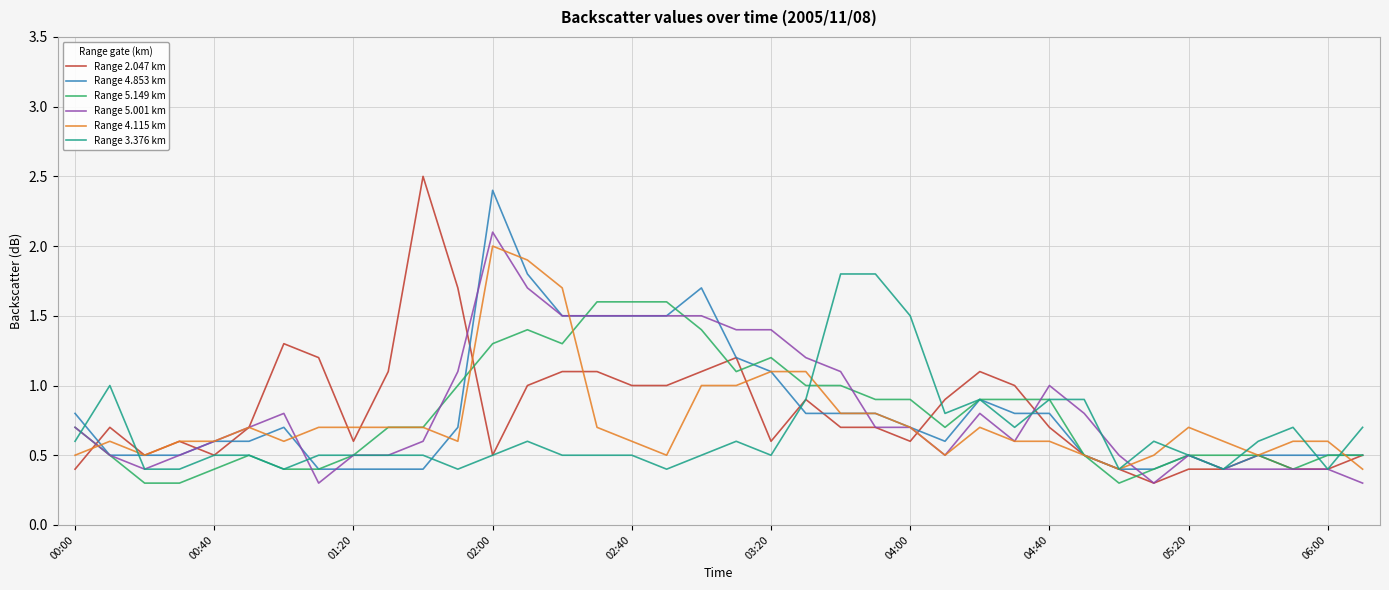

What is the highest value of the Range 2.047 km series?

2.5